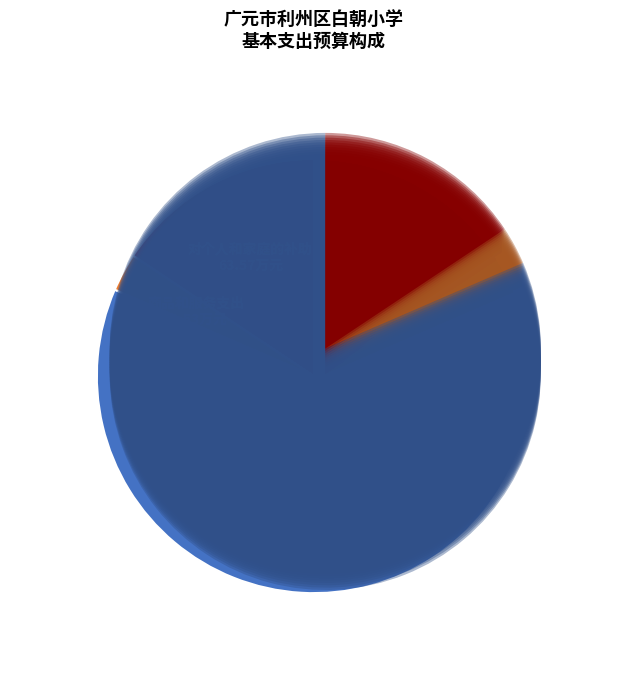

Is the sum of 工资福利支出 and 商品和服务支出 greater than half?

Yes